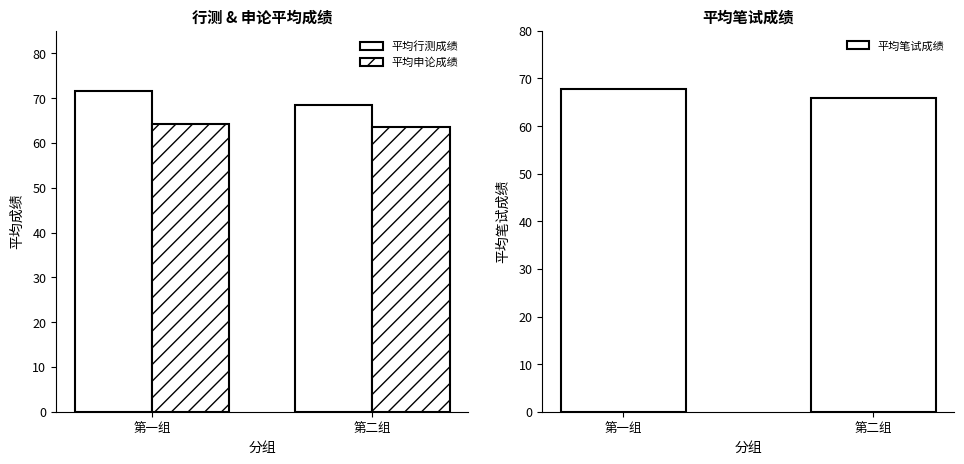

What is the value of the 平均行测成绩 bar at the 1st from the left?

71.5